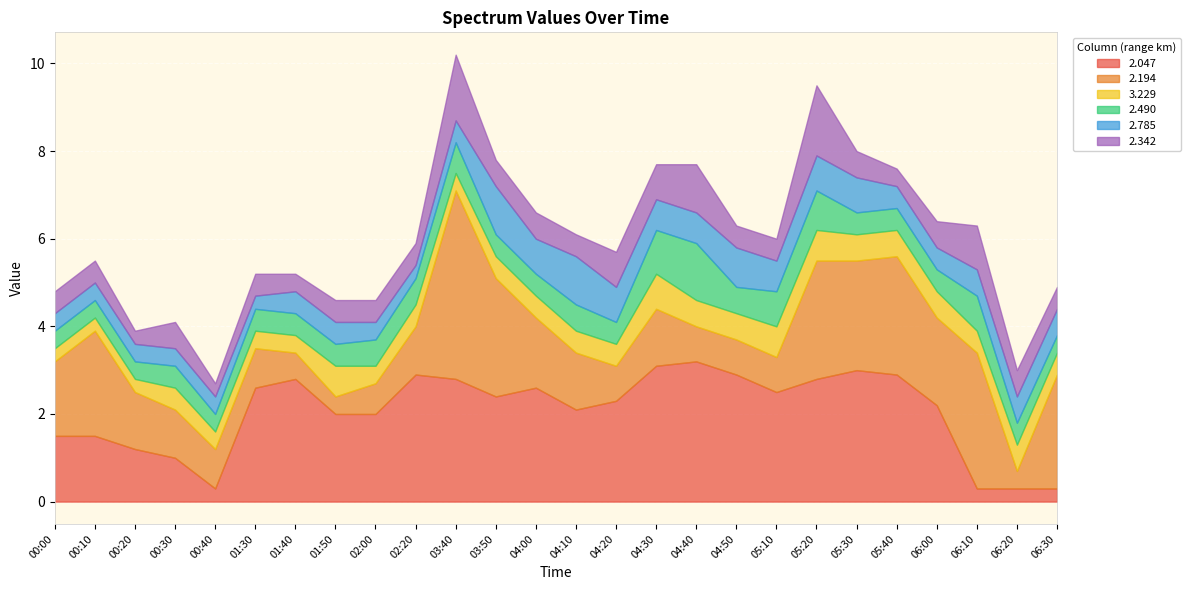

Which series ends up on top after the final intersection of 2.490 and 2.194?

2.194